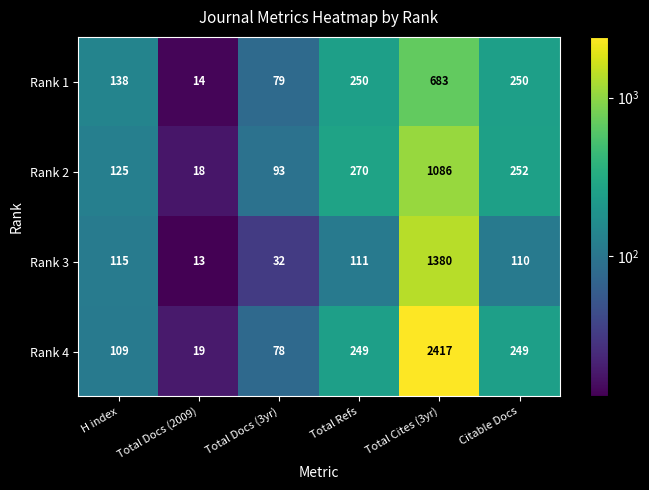

Reading left to right, transcribe all the data shown in this chart.

Rank 1: 138	14	79	250	683	250
Rank 2: 125	18	93	270	1086	252
Rank 3: 115	13	32	111	1380	110
Rank 4: 109	19	78	249	2417	249